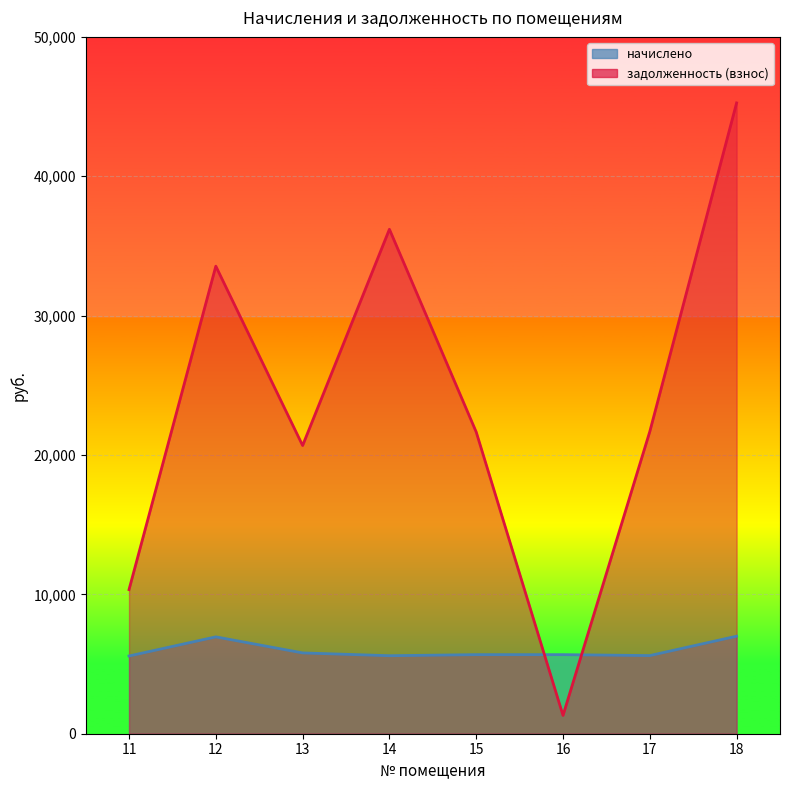

What is the value of the задолженность (взнос) point at the 5th from the left?

21649.4